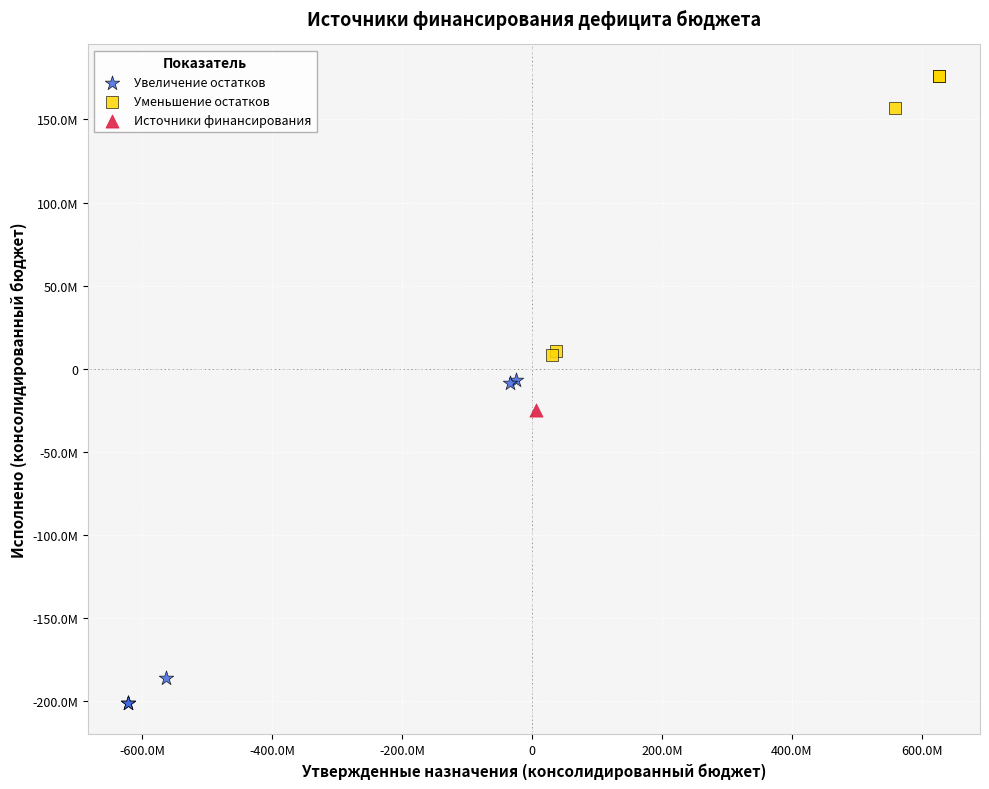

Which series reaches the minimum Y coordinate?

Увеличение остатков